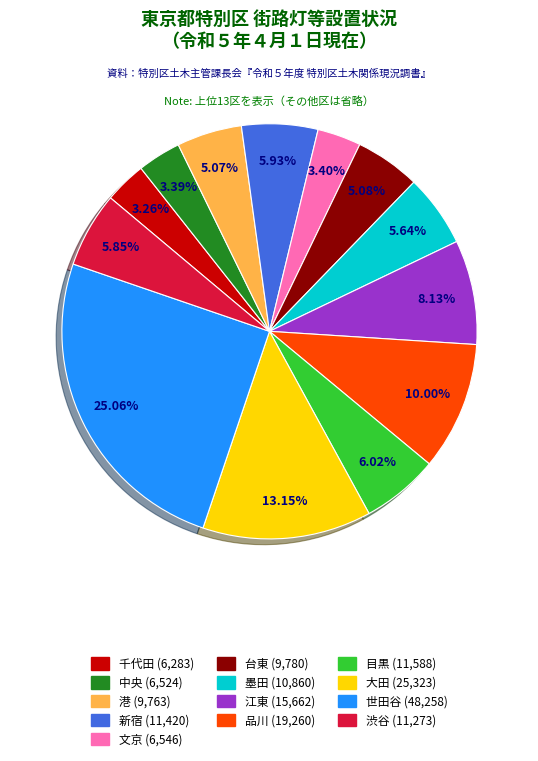

To the nearest percent, what is the average slice percentage?

8%